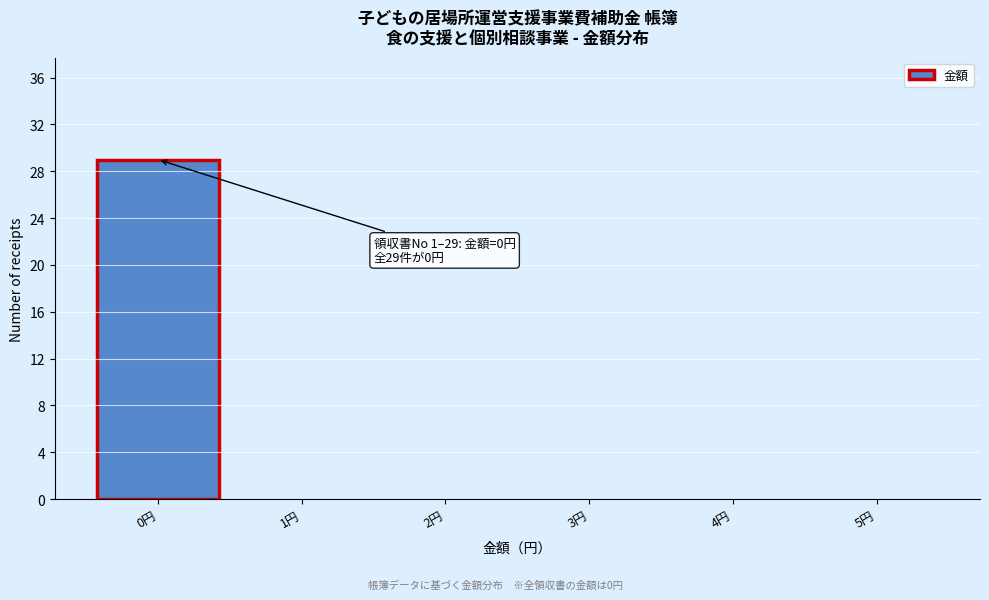

Which range on the x-axis has the tallest bar?

-0.5 to 0.5